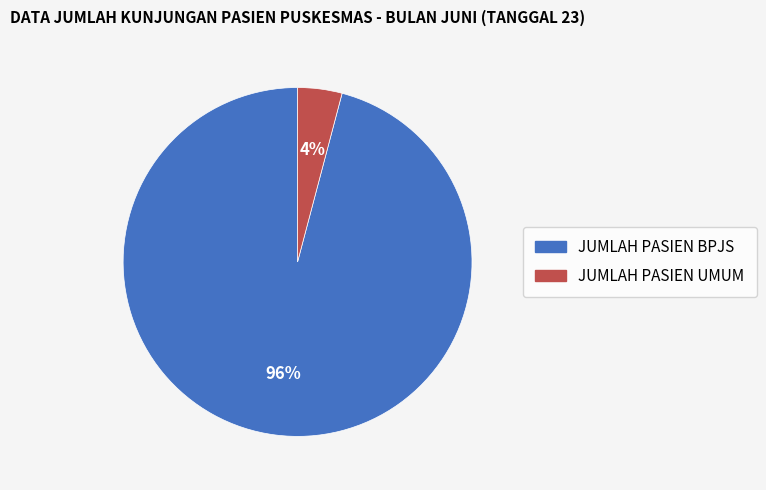

Is there any slice that represents more than half of the pie?

Yes